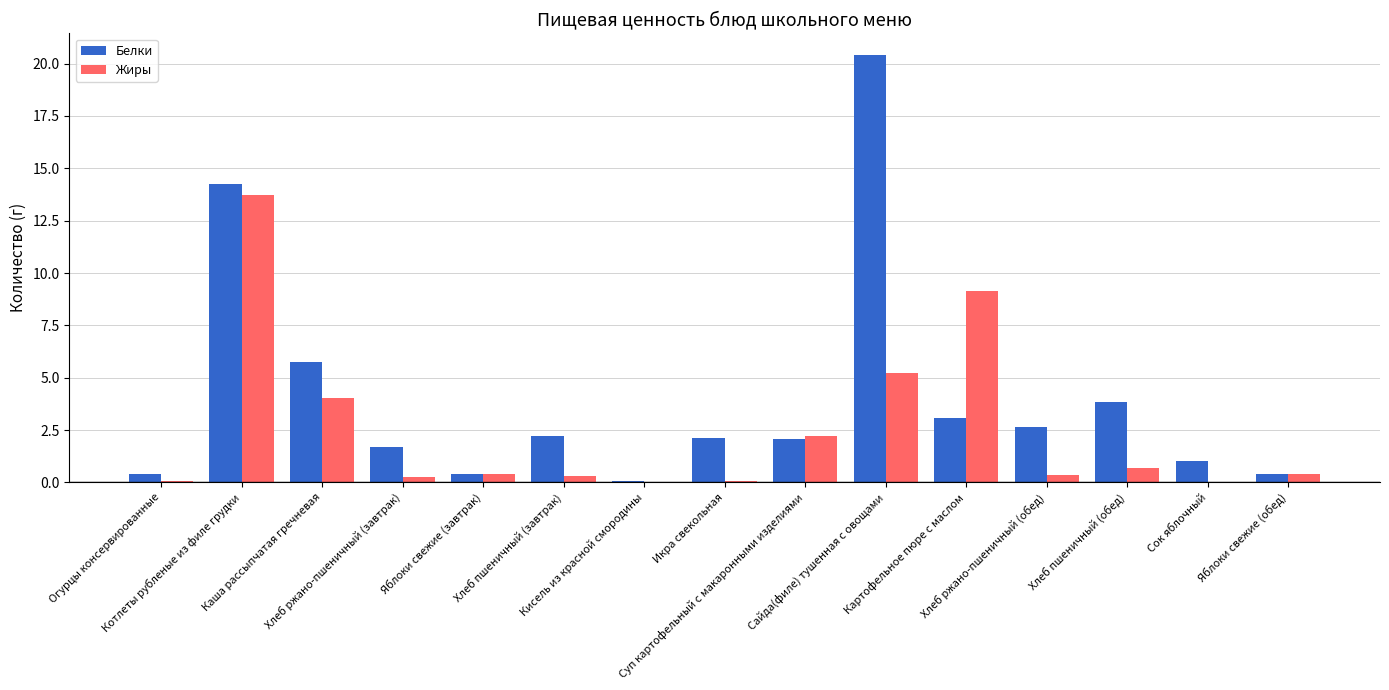

What is the sum of all Белки values?

60.4